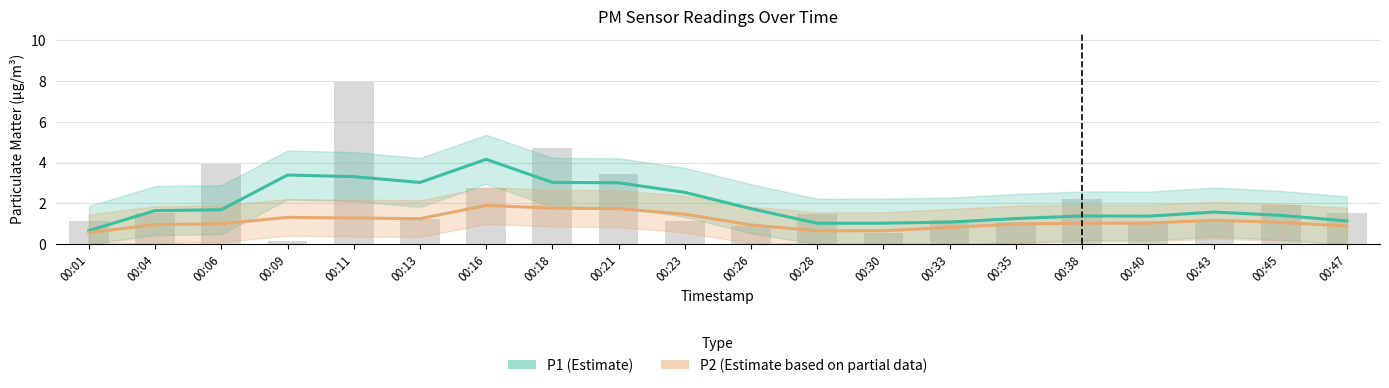

What is the spread (max minus min) of values at 00:09?

2.1